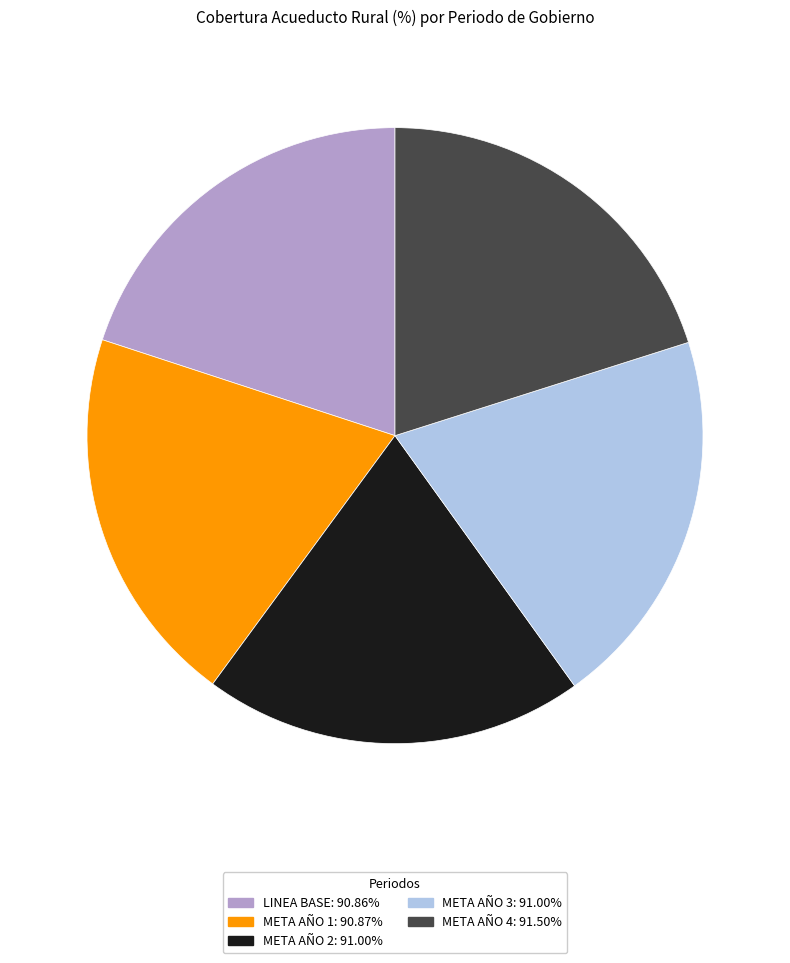

Is the sum of META AÑO 1 and META AÑO 4 greater than half?

No